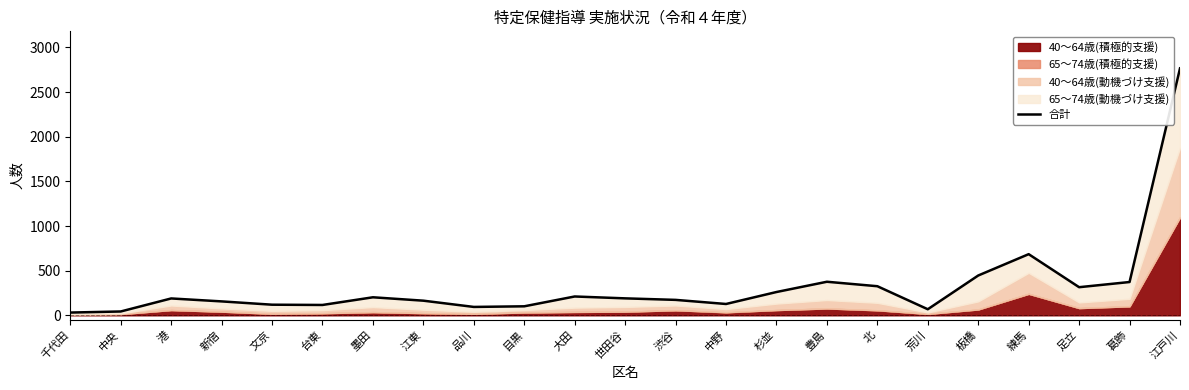

What is the approximate value at 墨田, to the nearest 50?

200